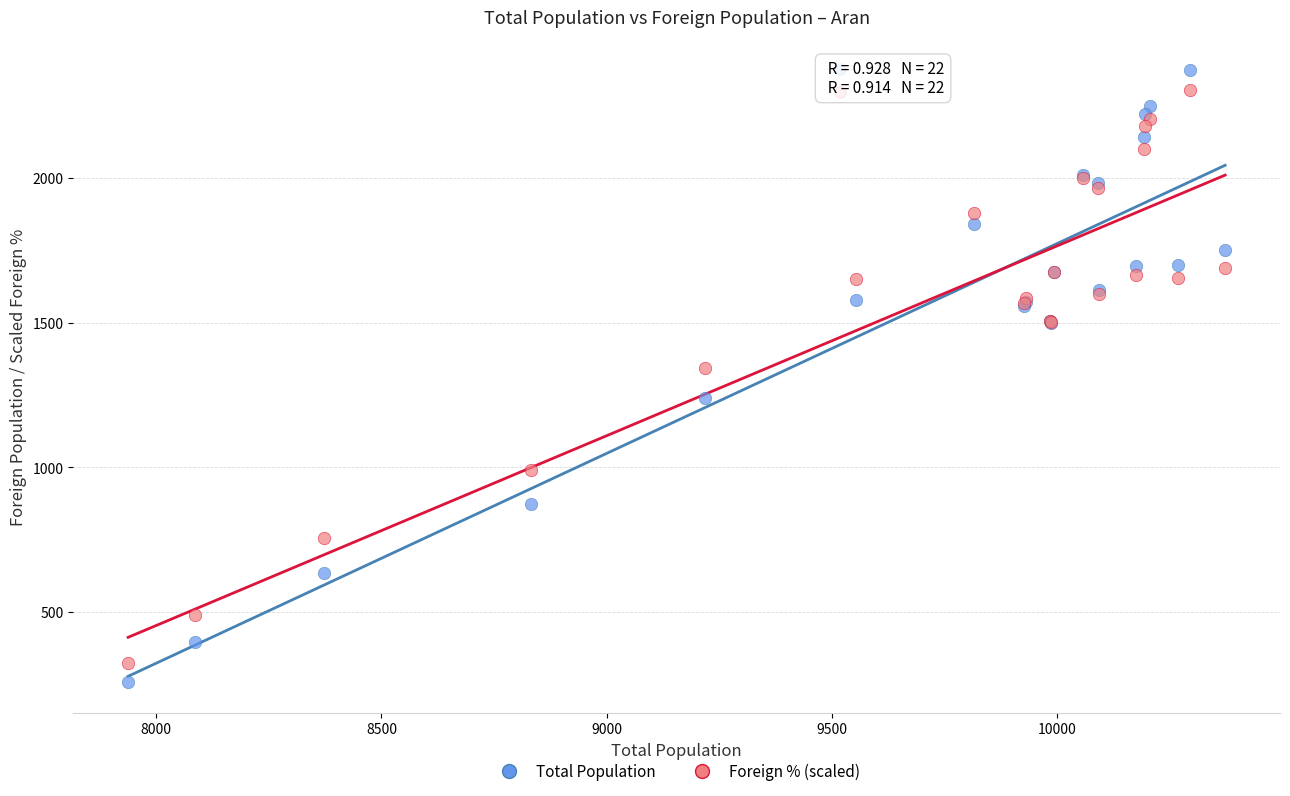

What is the X range (max minus min) for the scatter plot?

2434.0